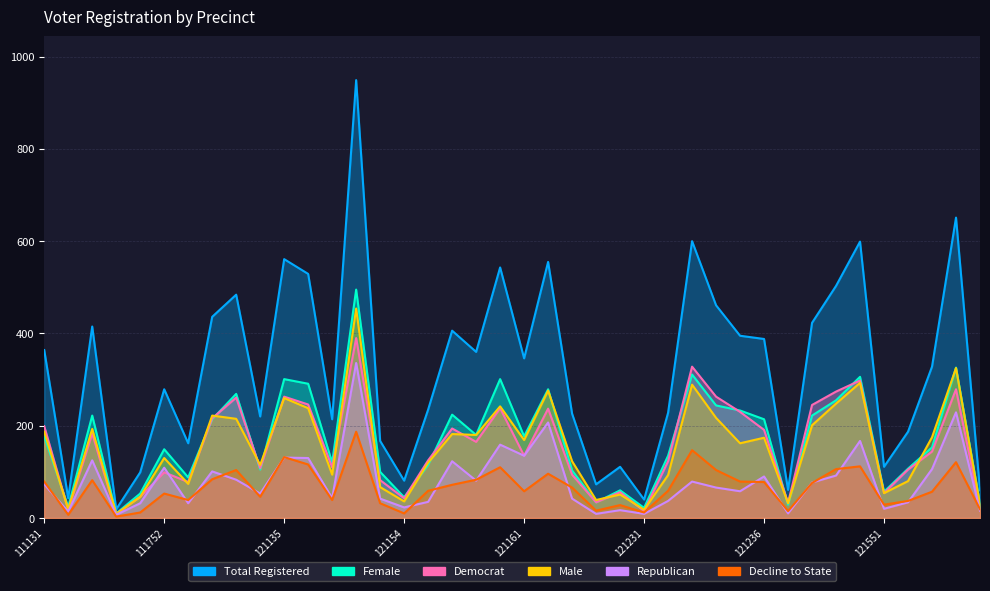

Between 121155 and 121238, which series saw the biggest shift?

totreg_r